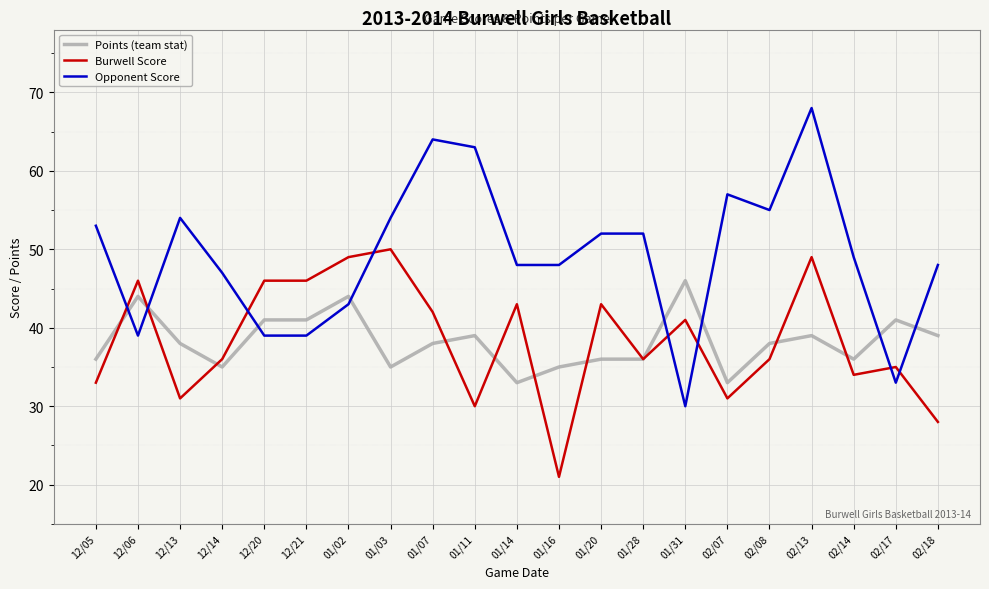

What is the sum of all Opponent Score values?

1035